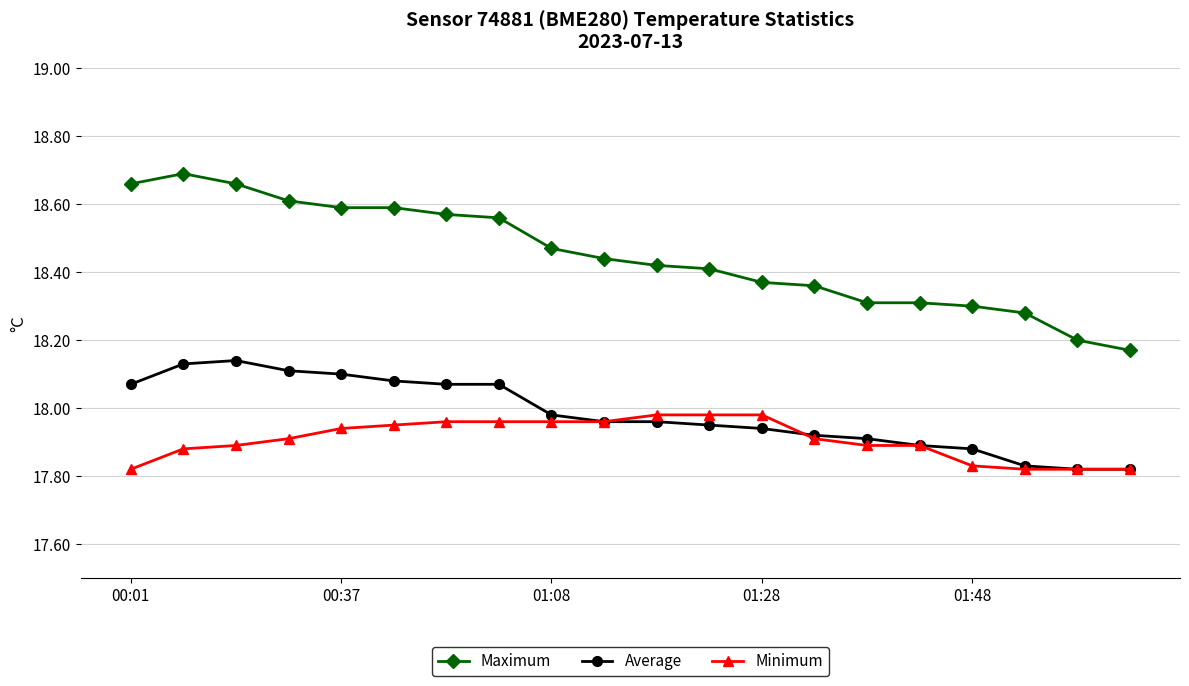

Rank the series by their maximum value, from highest to lowest.

Maximum, Average, Minimum